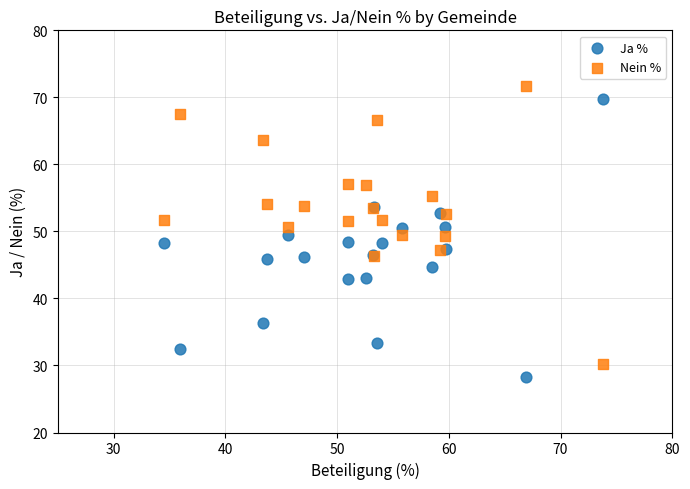

What is the X range (max minus min) for the scatter plot?

39.3